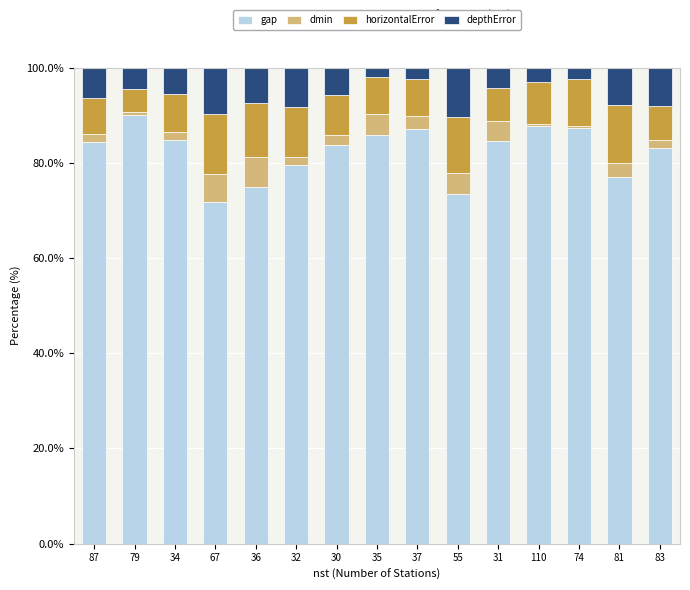

What is the highest value of the gap series?

90.0